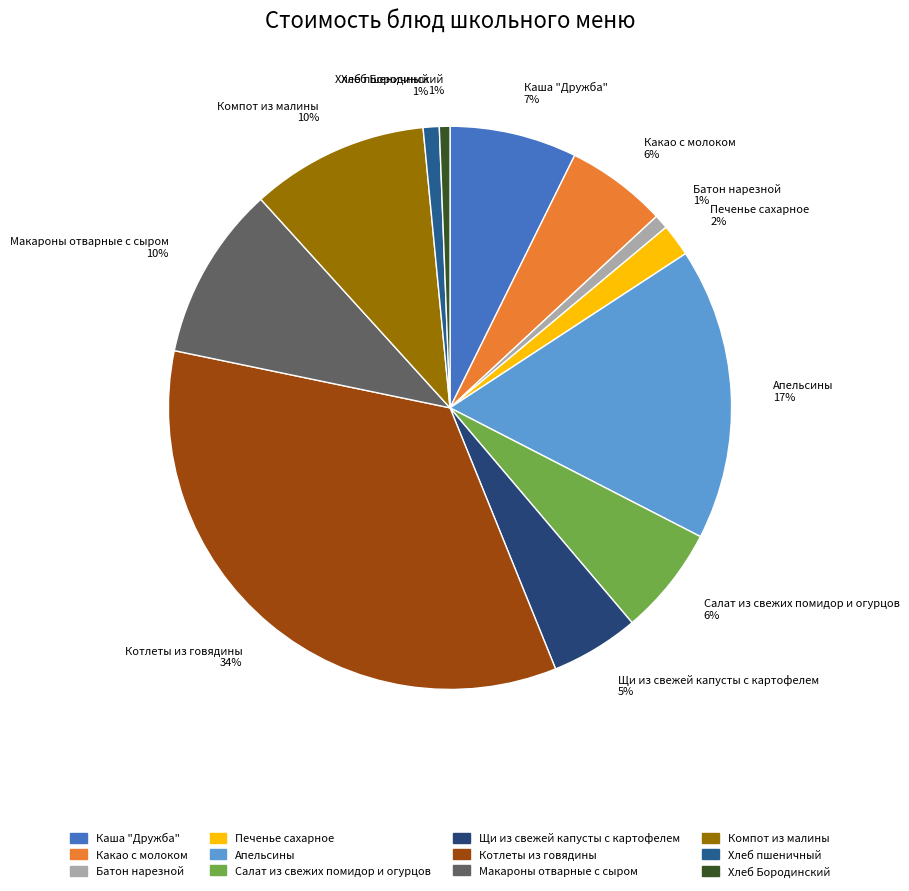

Count the number of slices in the pie.

12